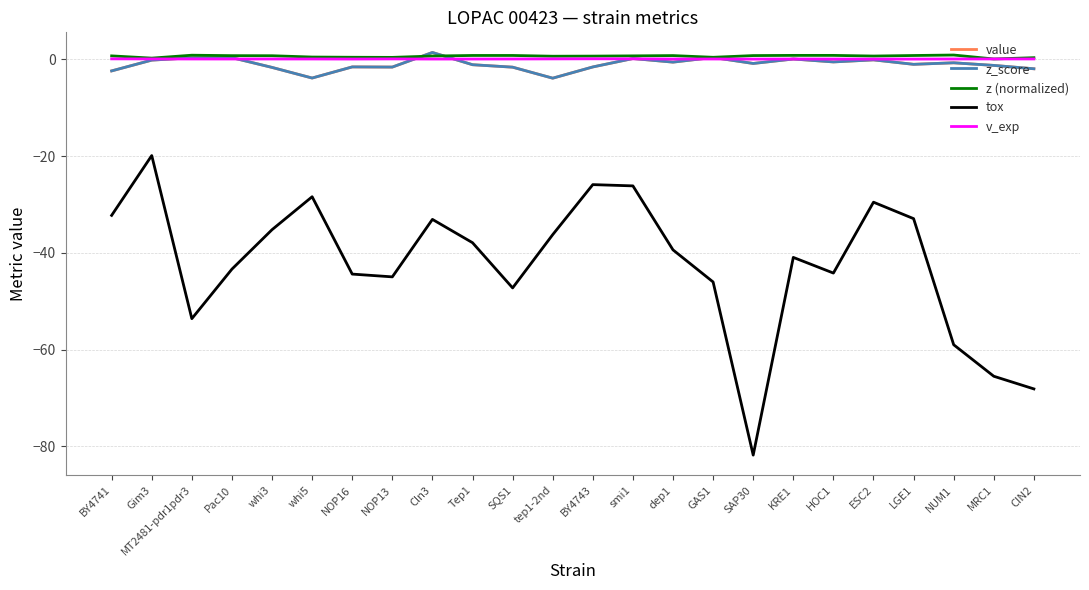

What is the greatest value displayed?

1.4